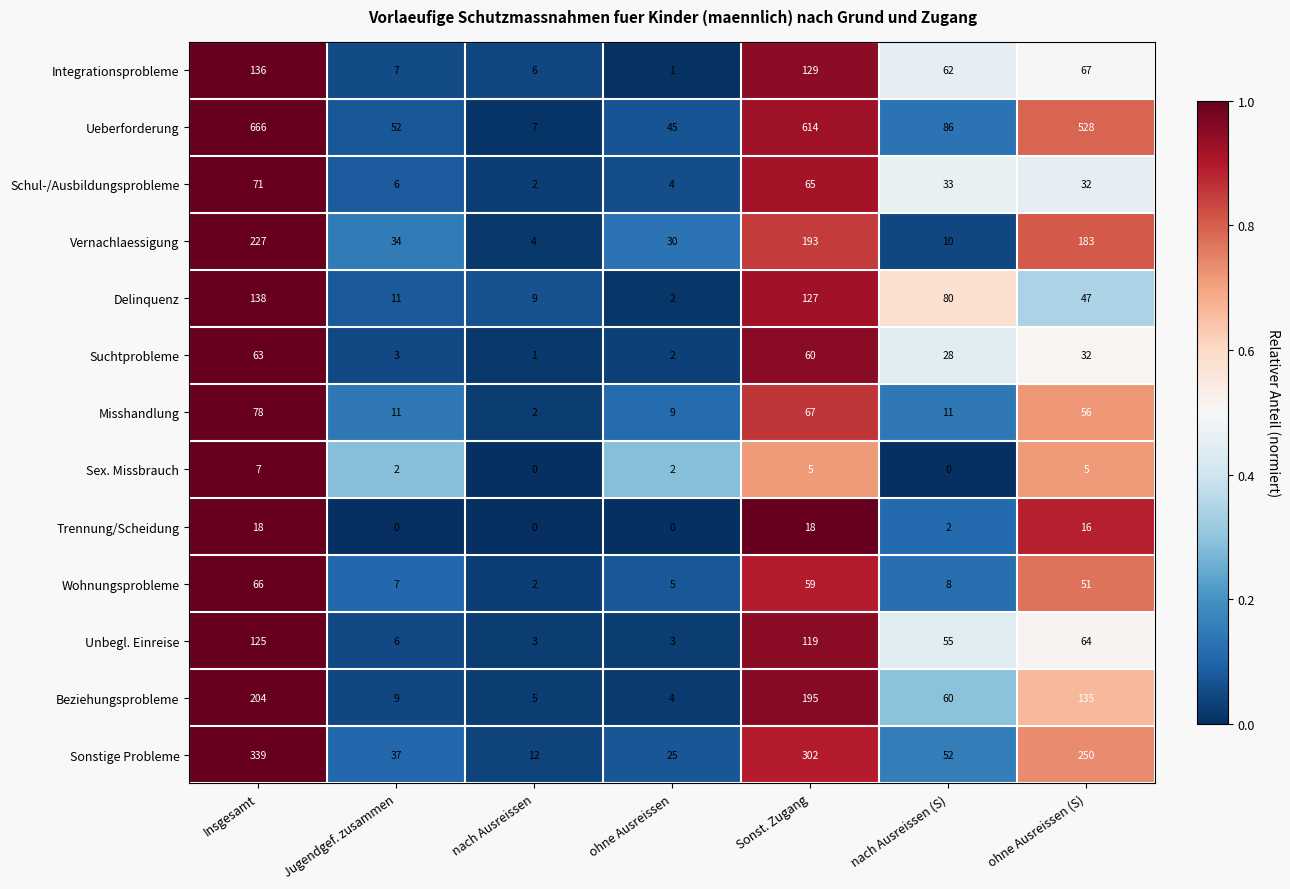

What is the maximum value shown in the chart?

666